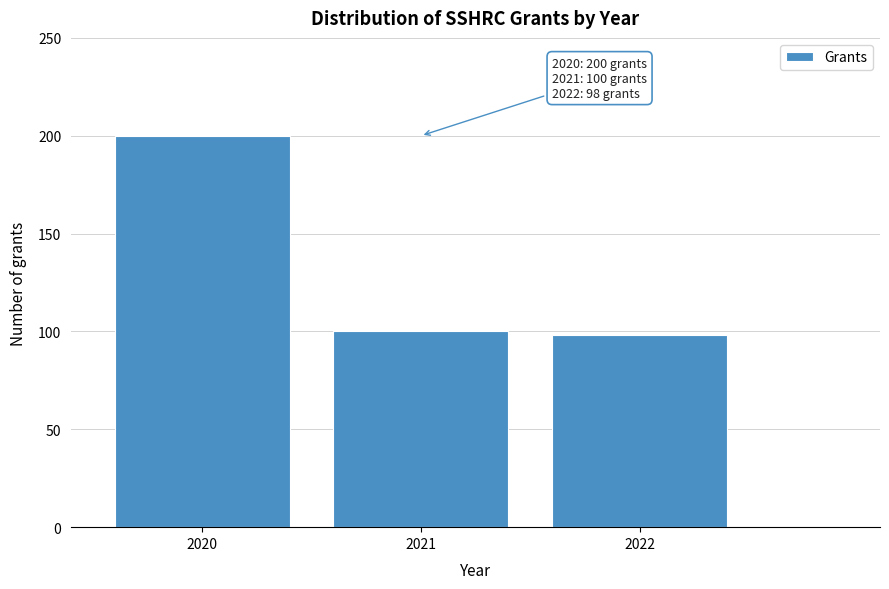

Reading left to right, what are all the values shown in this chart?

2020=200	2021=100	2022=98